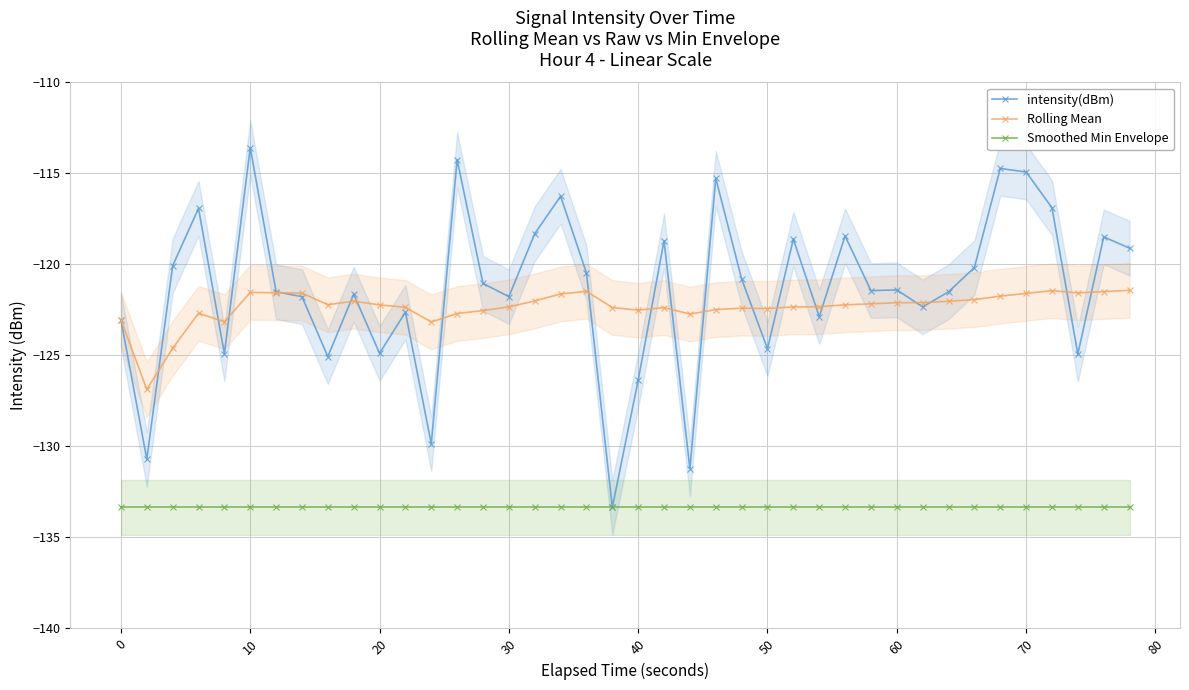

What is the minimum value for Rolling Mean?

-126.9